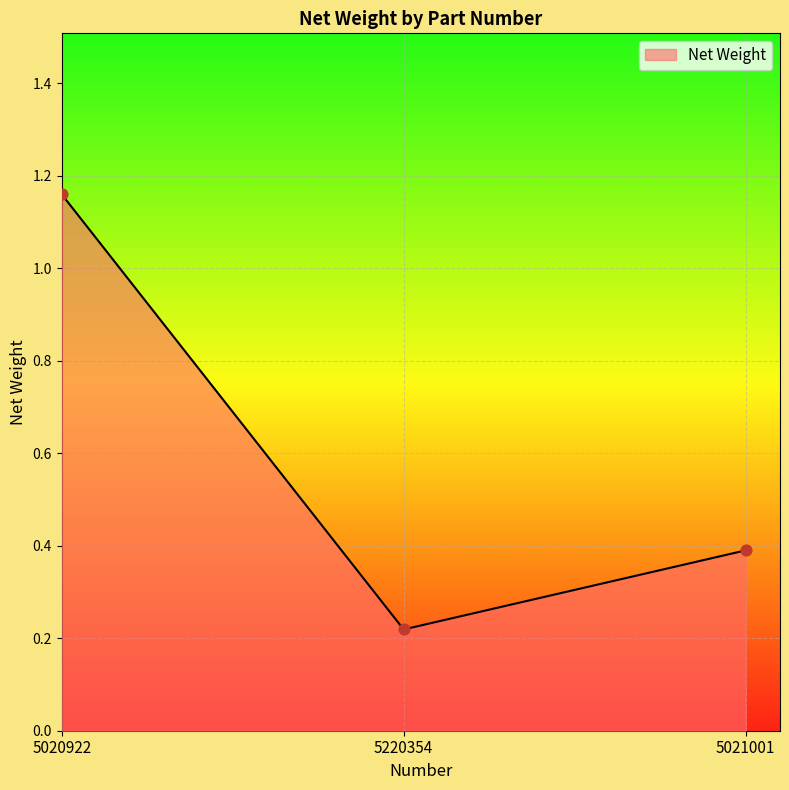

What is the change in value from 5020922 to 5021001?

-0.8